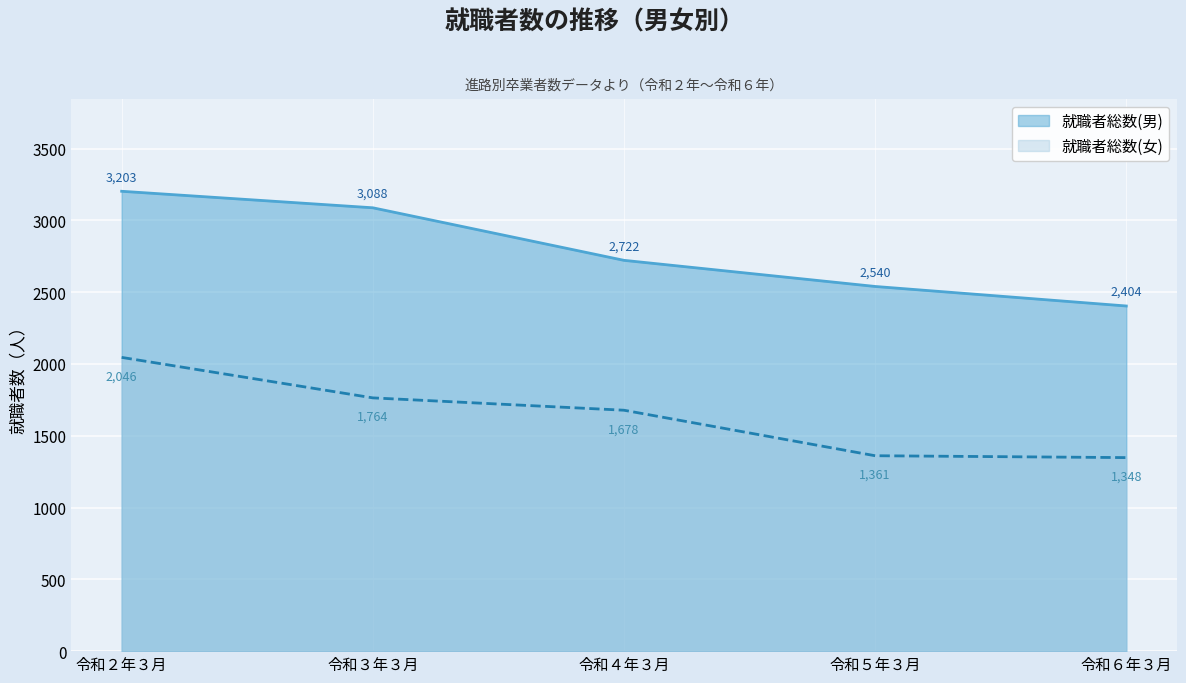

True or false: 就職者総数(男) and 就職者総数(女) cross at least once.

False